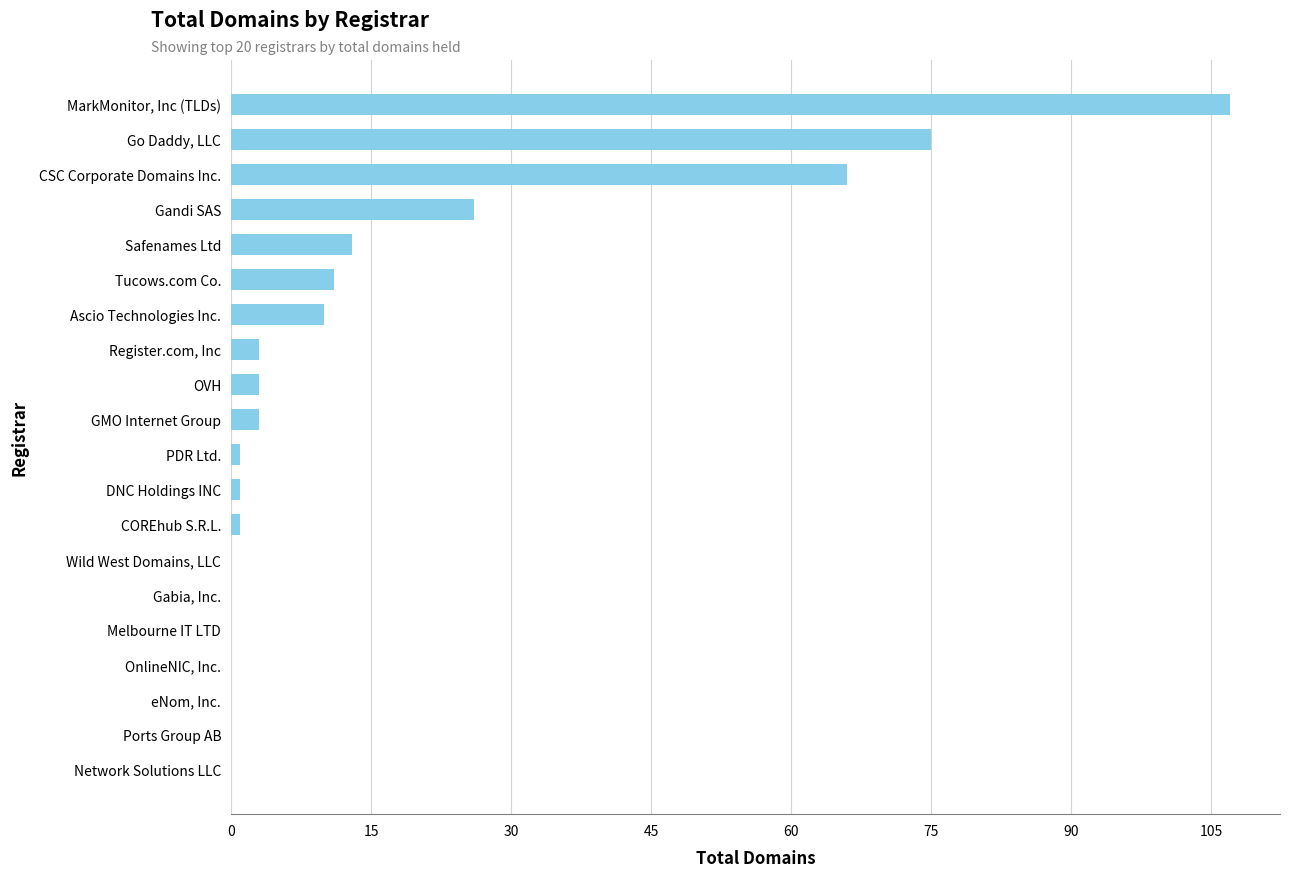

The value at Wild West Domains, LLC is 0. True or false?

True